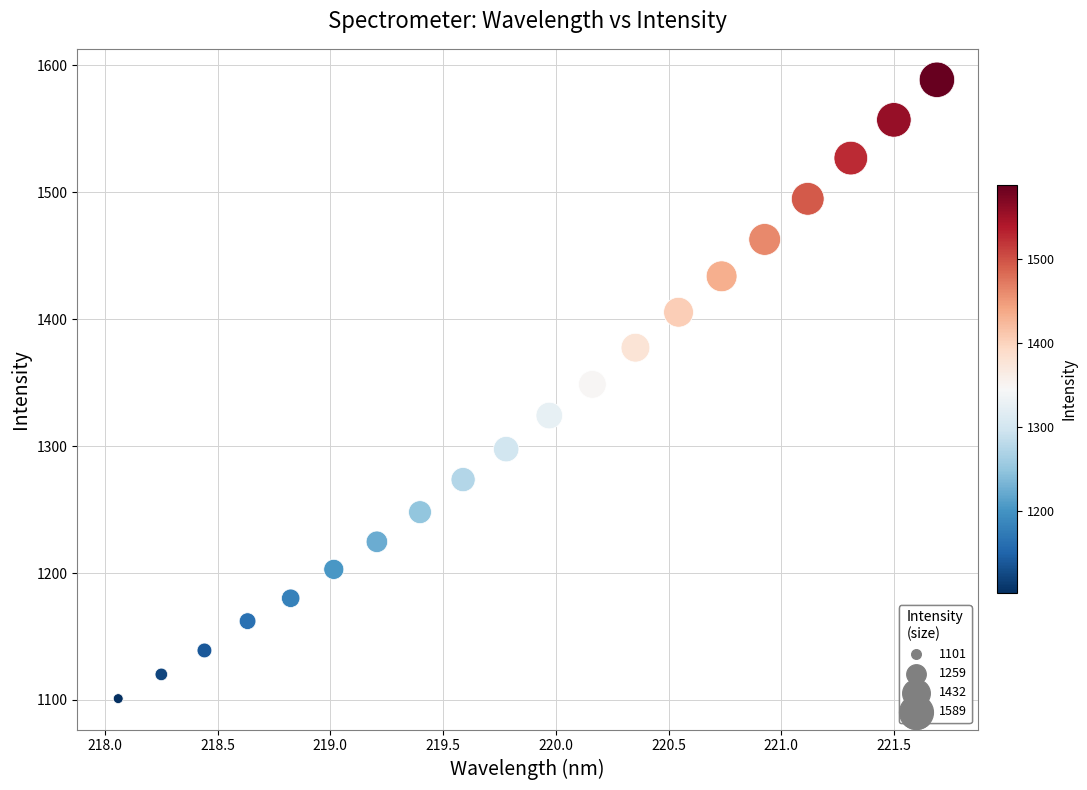

What is the range of Y values (max minus min)?

487.6